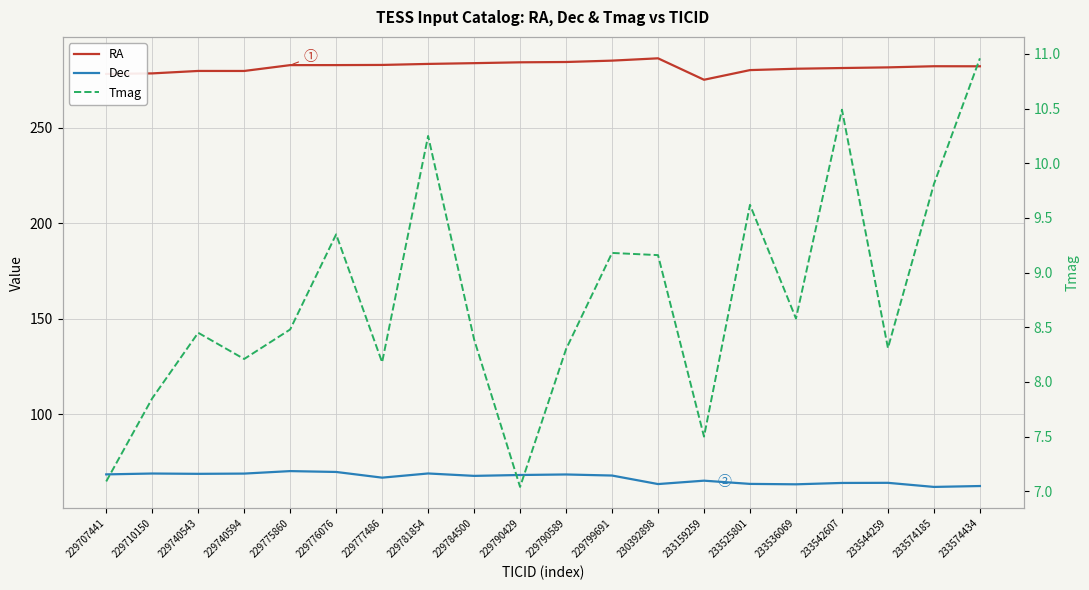

At which label is Dec closest to 66?

233159259